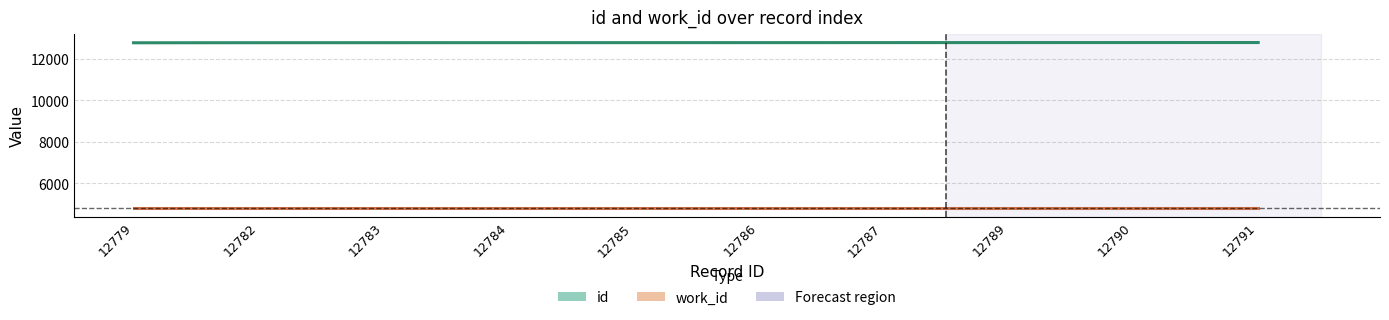

At 12785, list the series in order from largest to smallest.

id, work_id